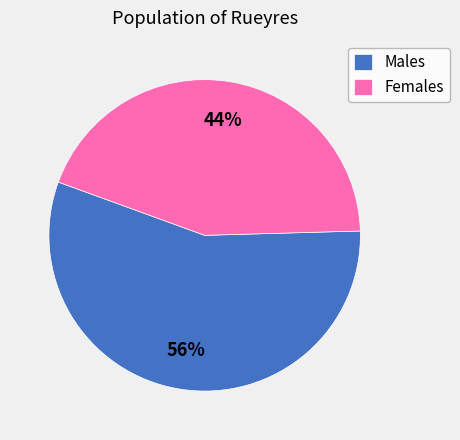

Rank the categories by value from lowest to highest.

Females, Males